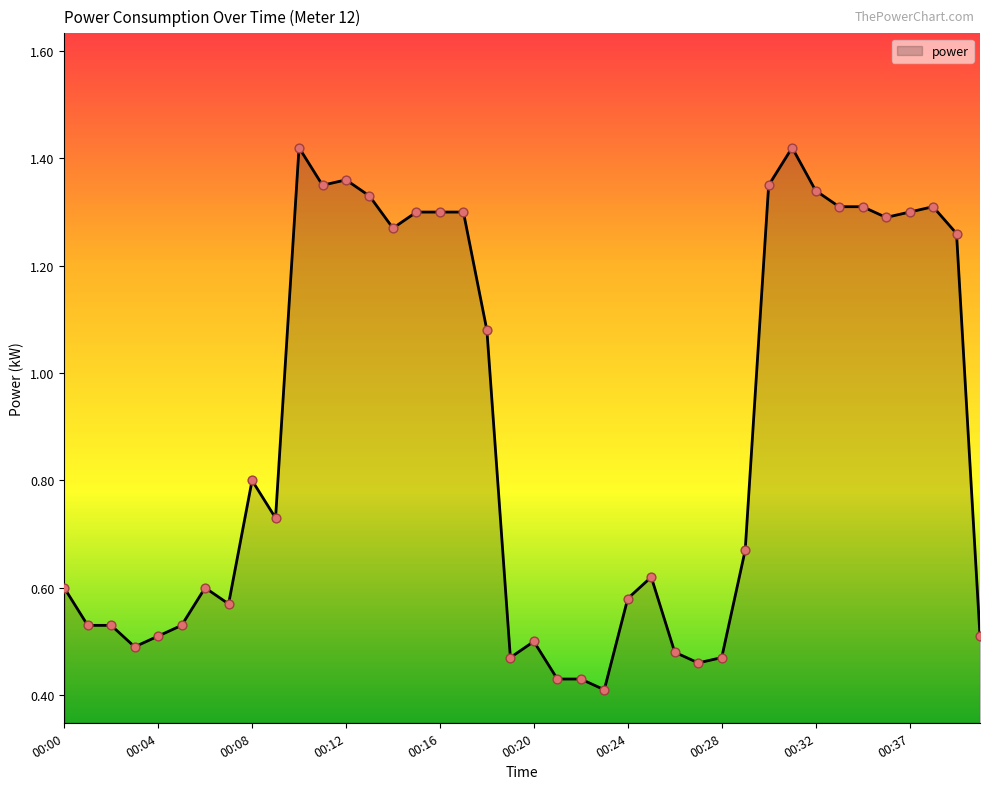

What is the difference between the maximum and minimum values?

1.0